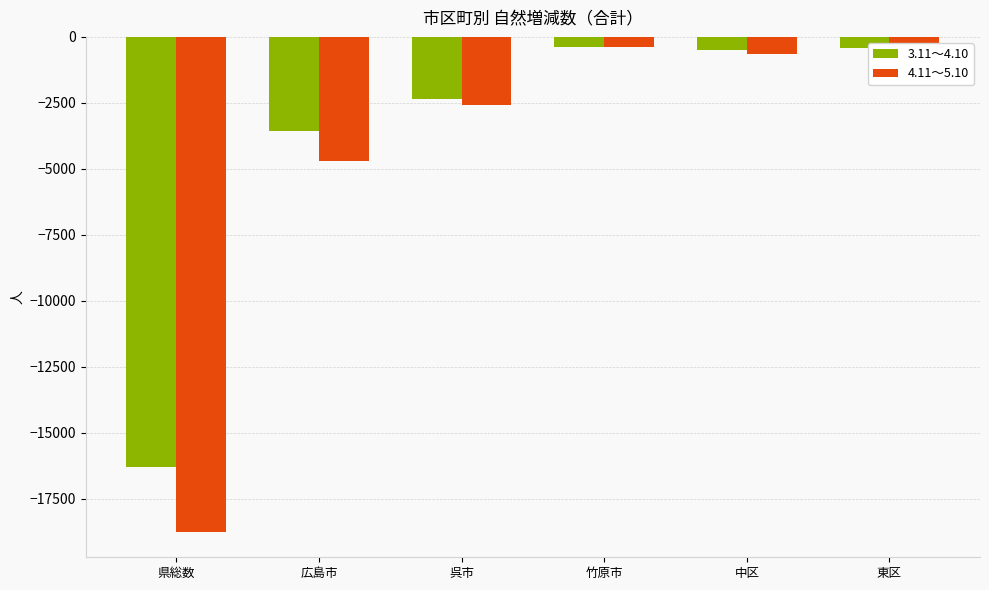

What is the difference between the highest and lowest values at 中区?

177